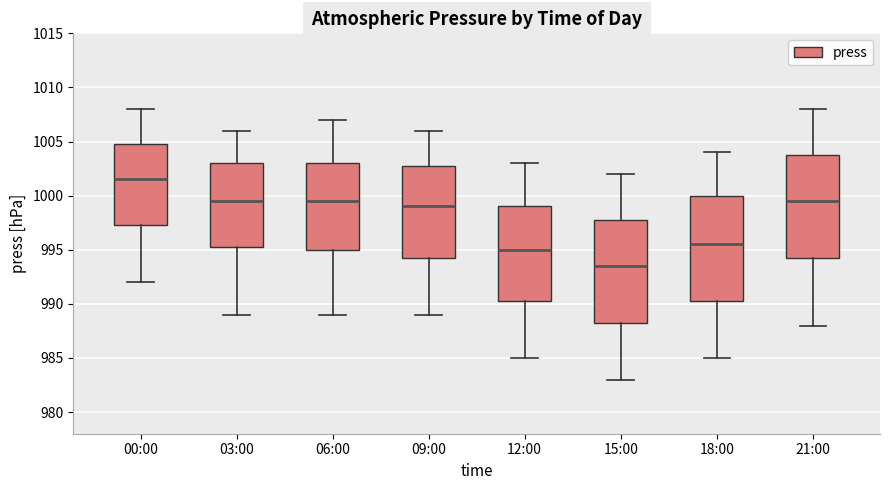

Where does the lower whisker of the box for 21:00 end on the y-axis? The values are not printed on the chart, so give them approximately, as read against the axis.

988.0